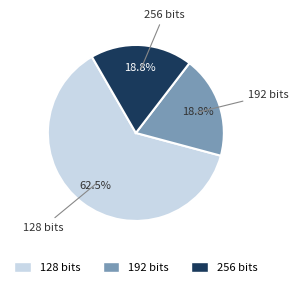

Which category has the biggest portion of the pie?

128 bits